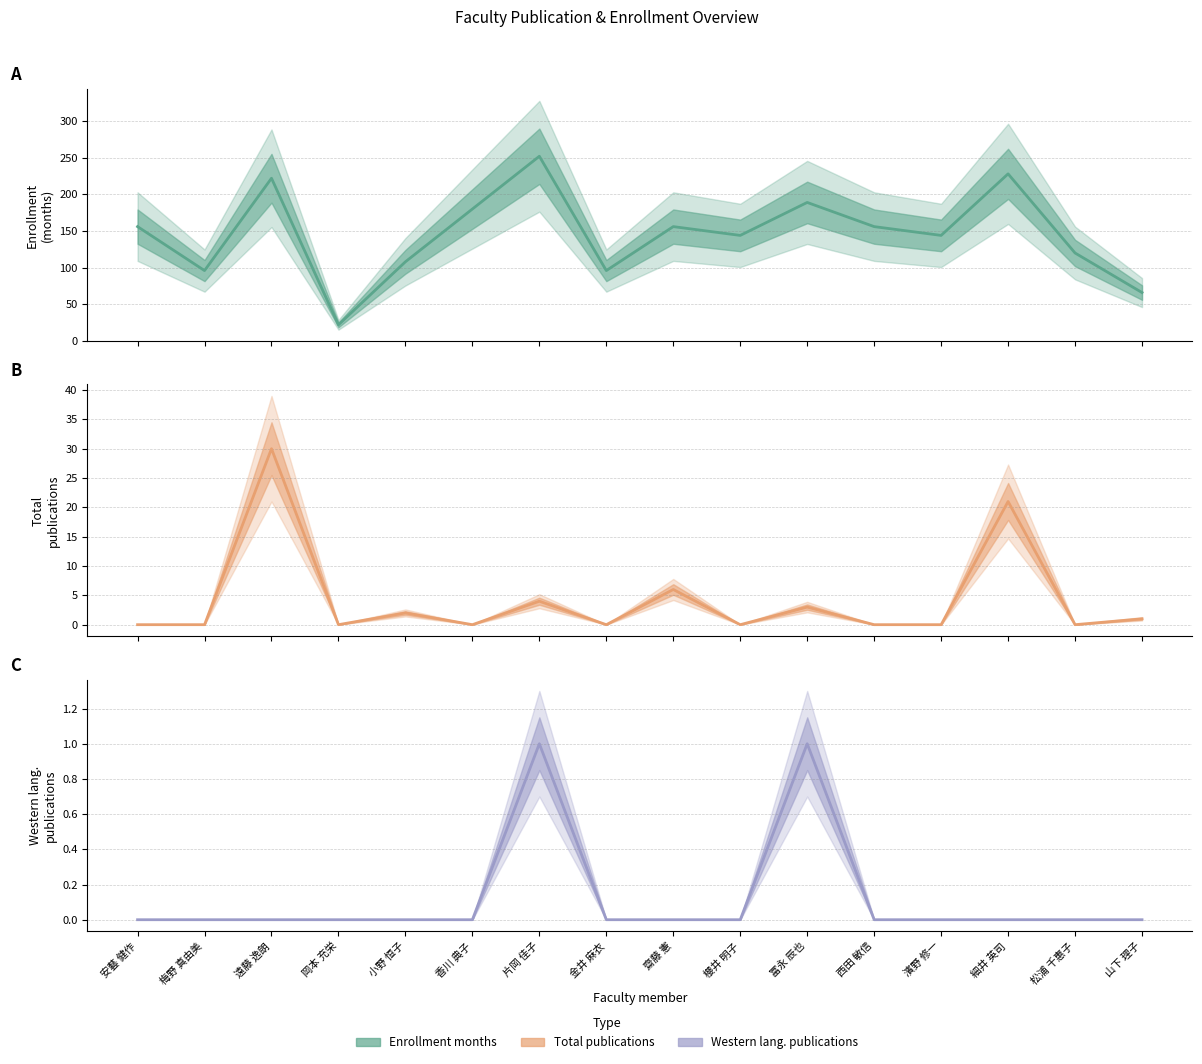

What is the maximum value for 在籍月数?

252